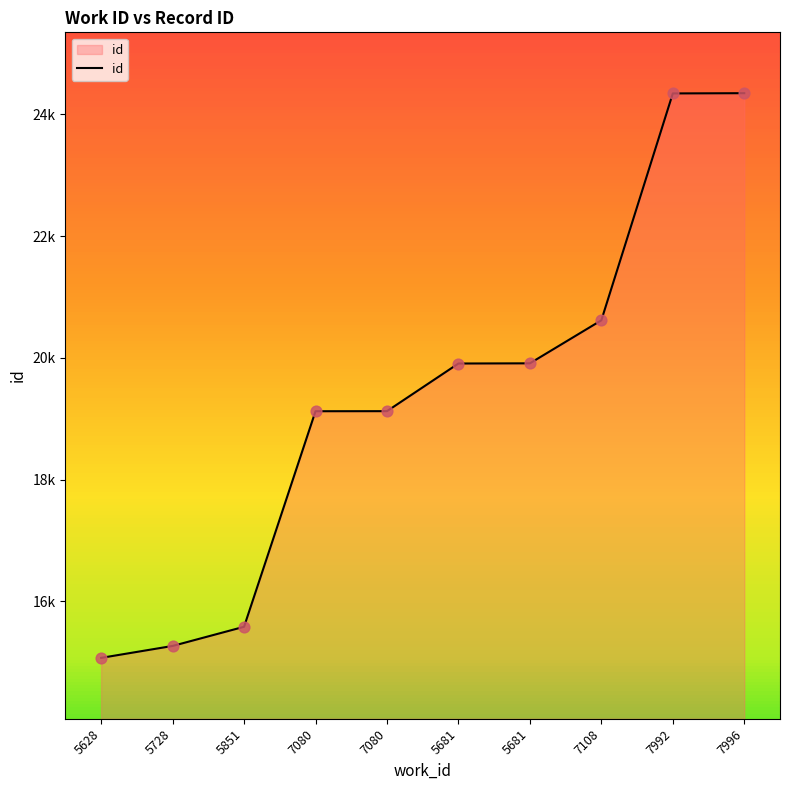

Which has a higher value, 5681 or 5628?

5681